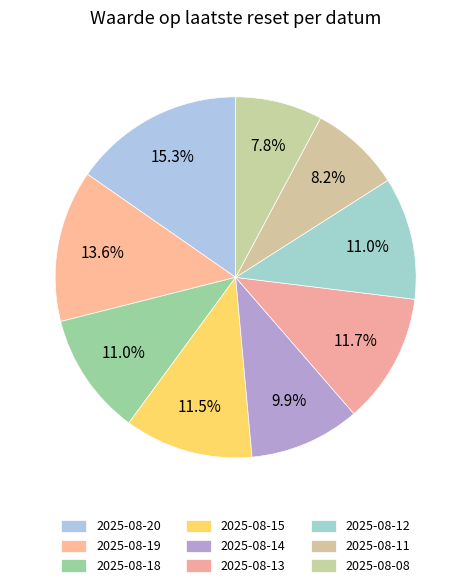

Is 2025-08-11 the majority of the pie?

No